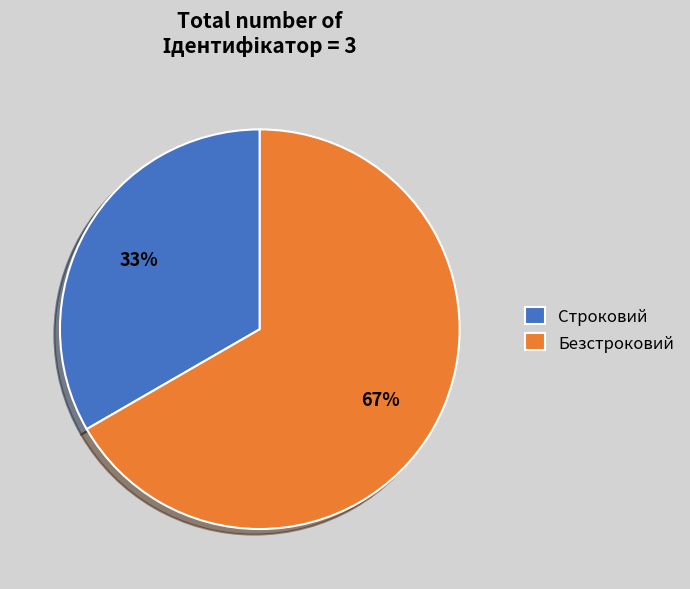

To the nearest percent, what percentage of the pie is Безстроковий?

67%